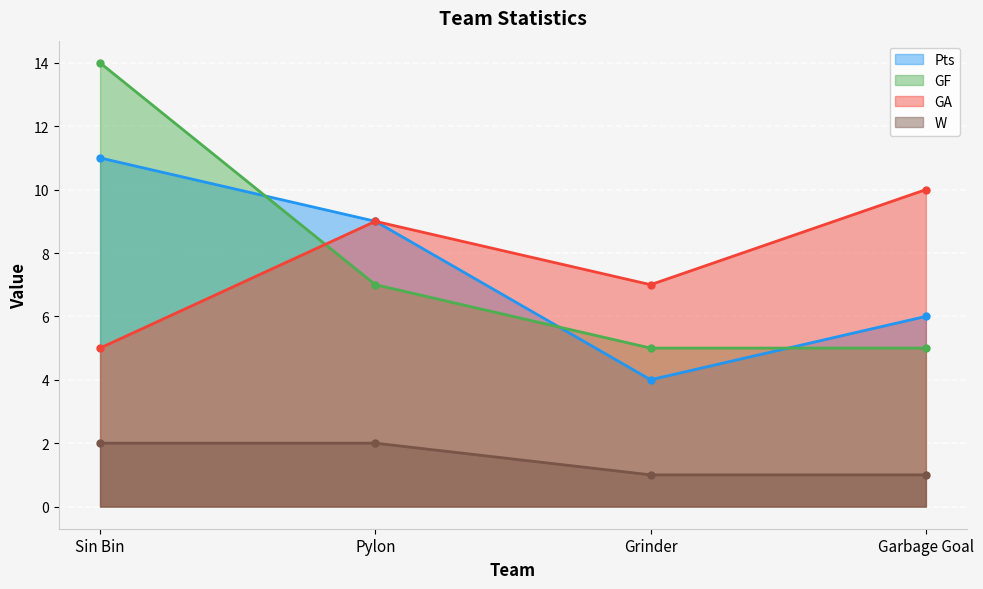

True or false: GF has a value of 2 at Pylon.

False